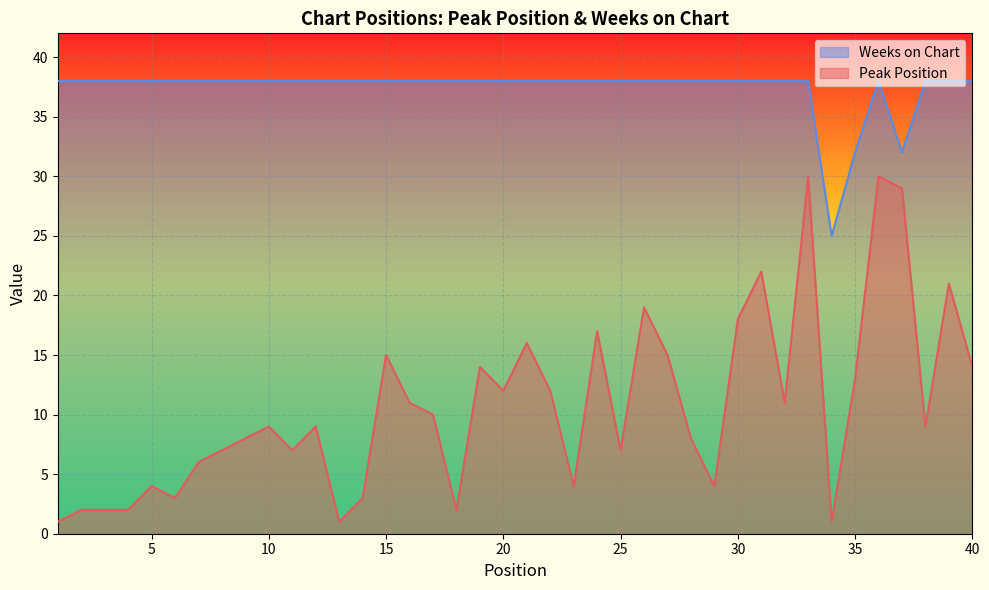

Where is the first local minimum for Weeks on Chart?

34